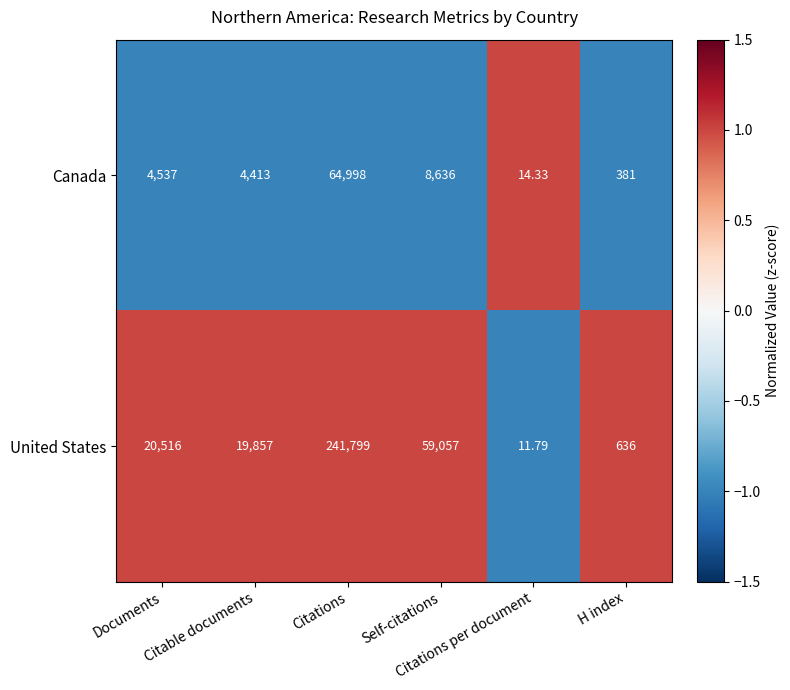

Rank the series by their average value, from highest to lowest.

United States, Canada